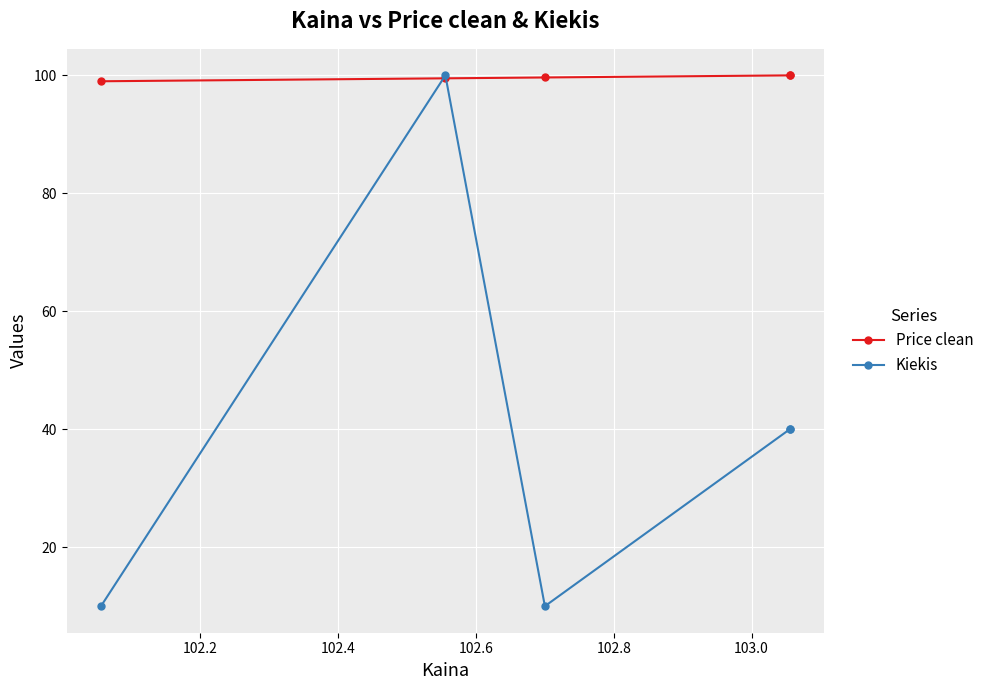

Which series has the largest total across all categories?

Price clean